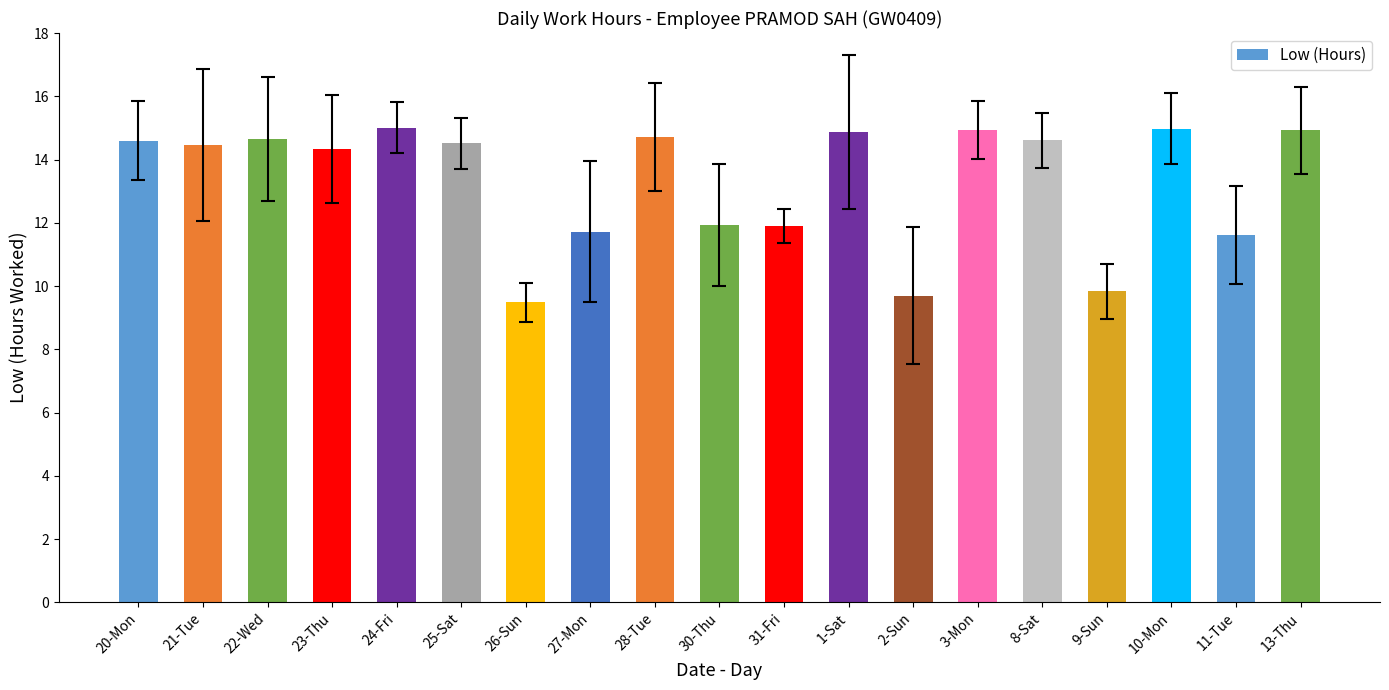

Is it true that the value at 28-Tue is 14.7?

True